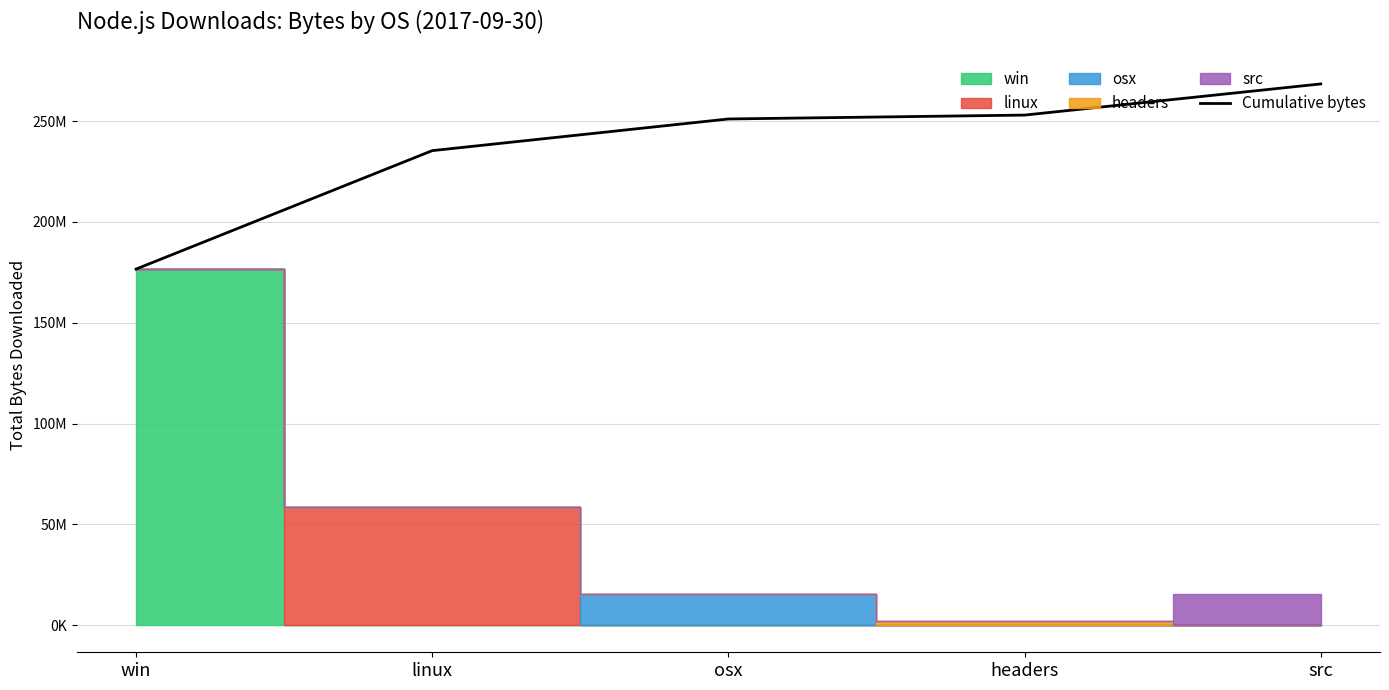

How many categories are shown in the chart?

5